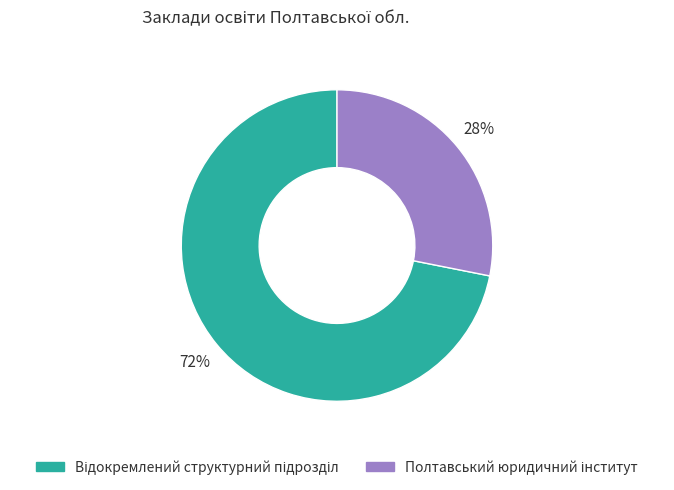

To the nearest percent, what is the difference between the largest and smallest slice percentages?

44%